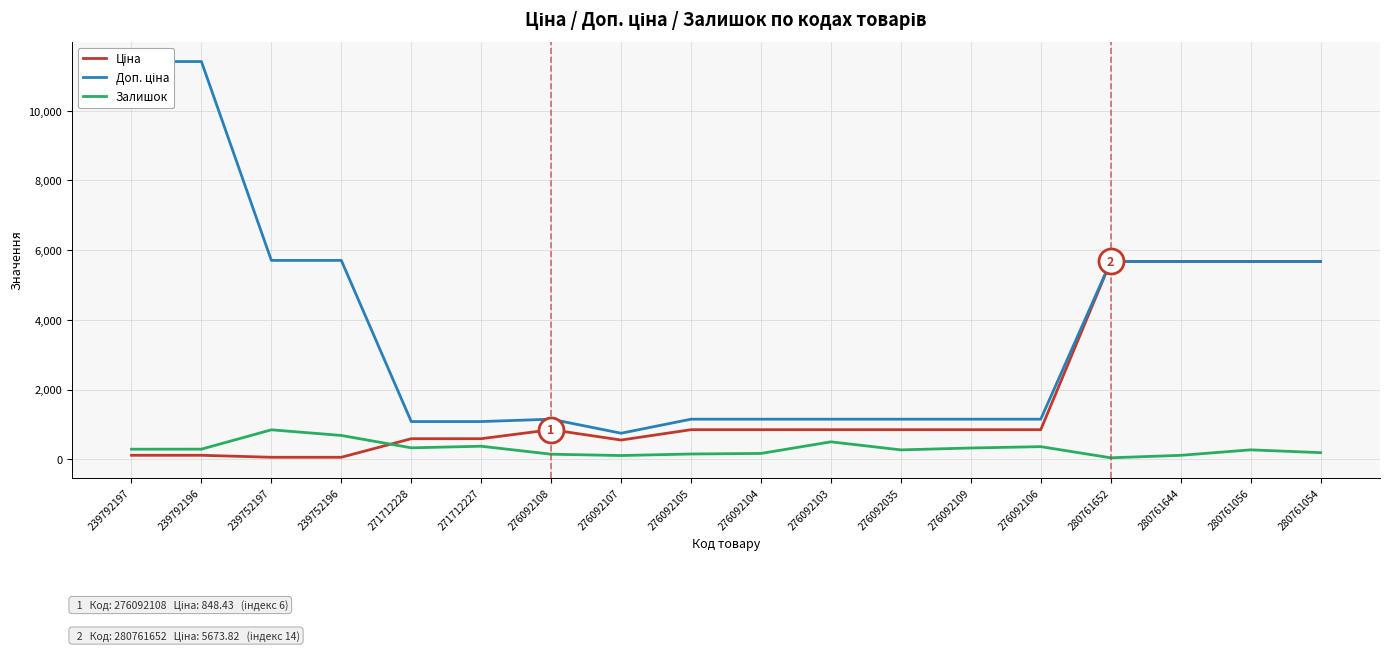

Where does the Доп. ціна series first go above 1149?

239792197